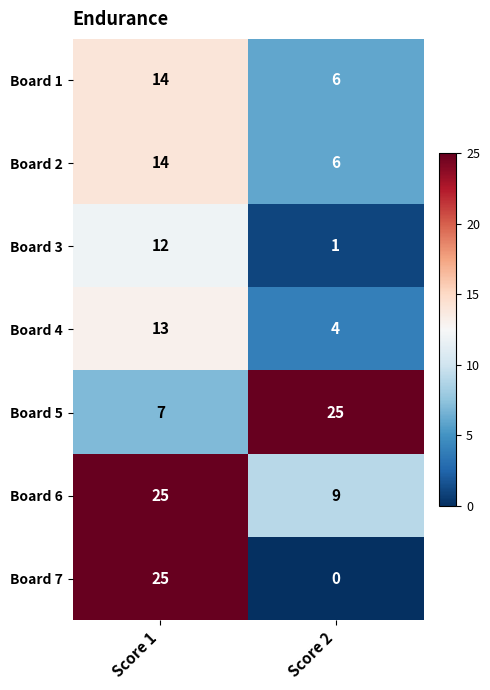

List the labels in order of Board 6 value, smallest first.

Score 2, Score 1